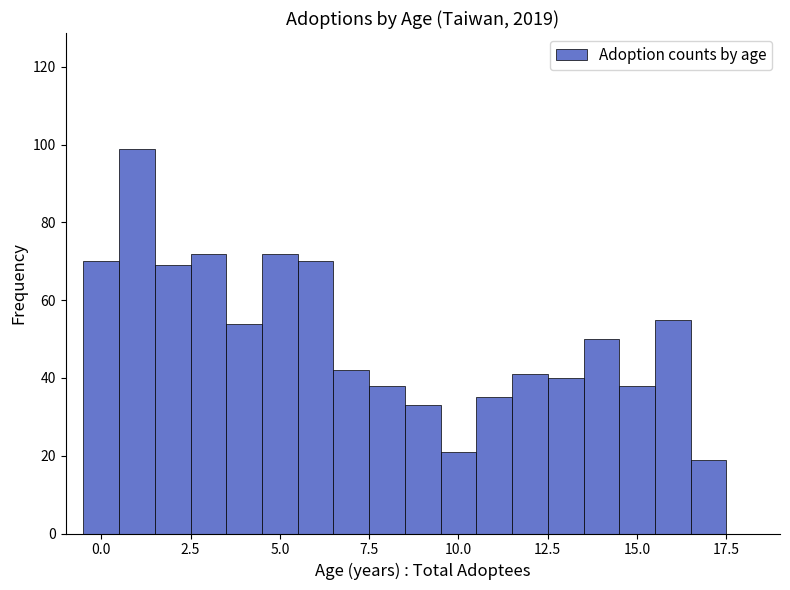

Around what value on the x-axis is the tallest bar? Give the approximate position of its centre, as read against the axis.

1.0